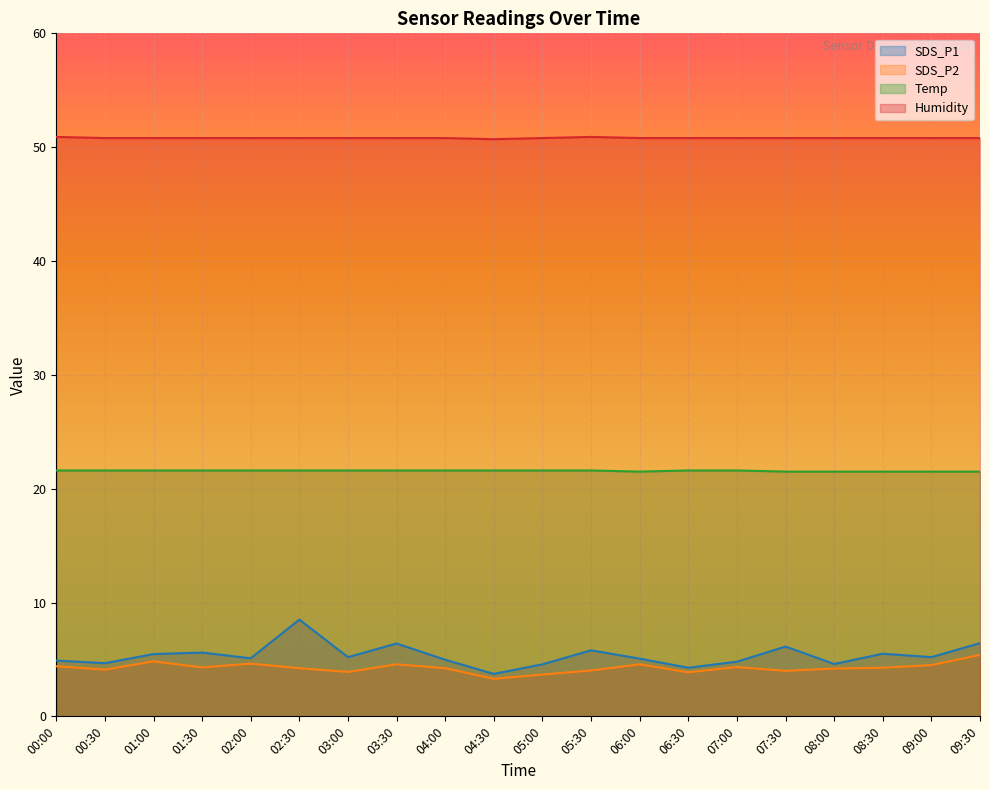

Where is Temp nearest to the value 21?

06:00